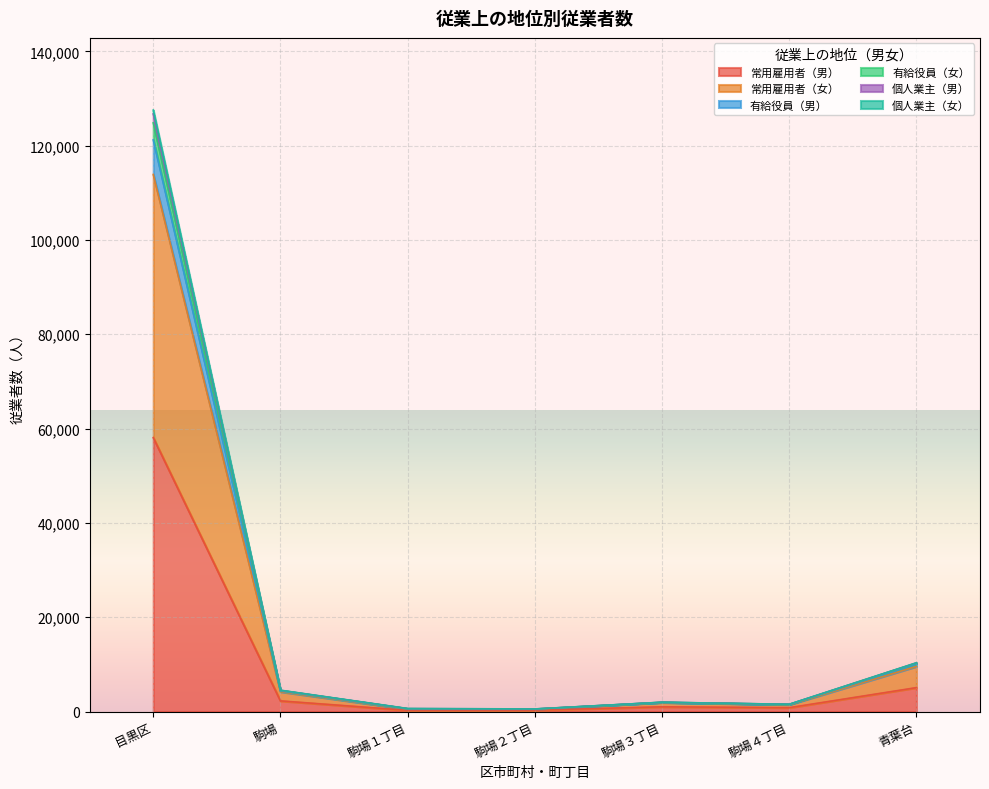

At which category is the sum across all series the highest?

目黒区